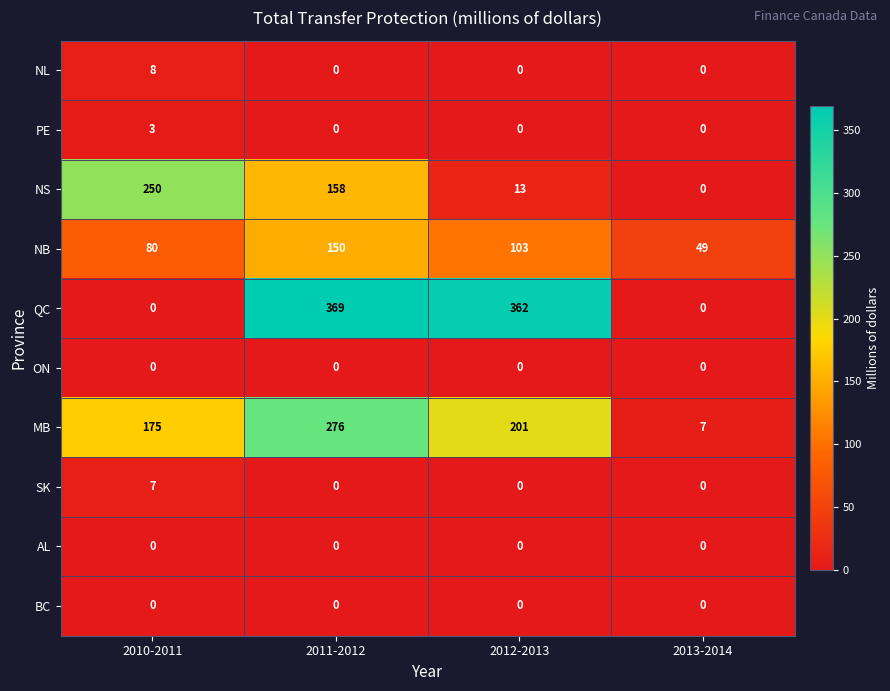

At which category is the sum across all series the highest?

2011-2012